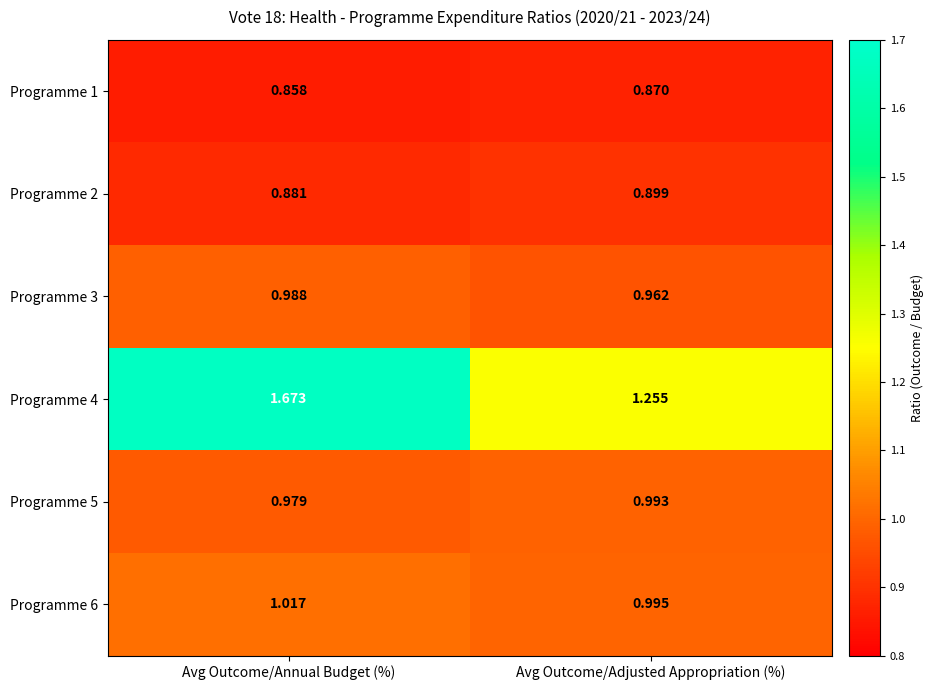

At which category is the sum across all series the highest?

Avg Outcome/Annual Budget (%)